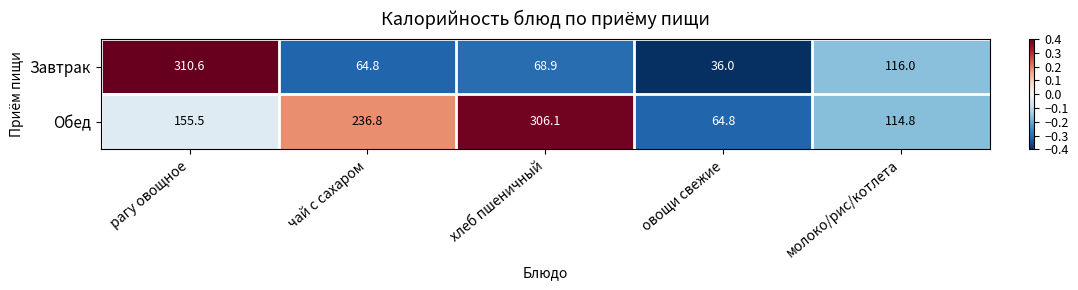

Between рагу овощное and овощи свежие, which series saw the biggest shift?

Завтрак